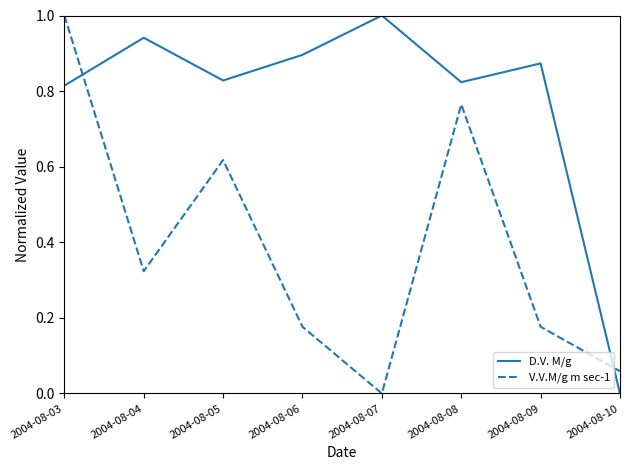

Is this an area chart (filled region under the line)?

No